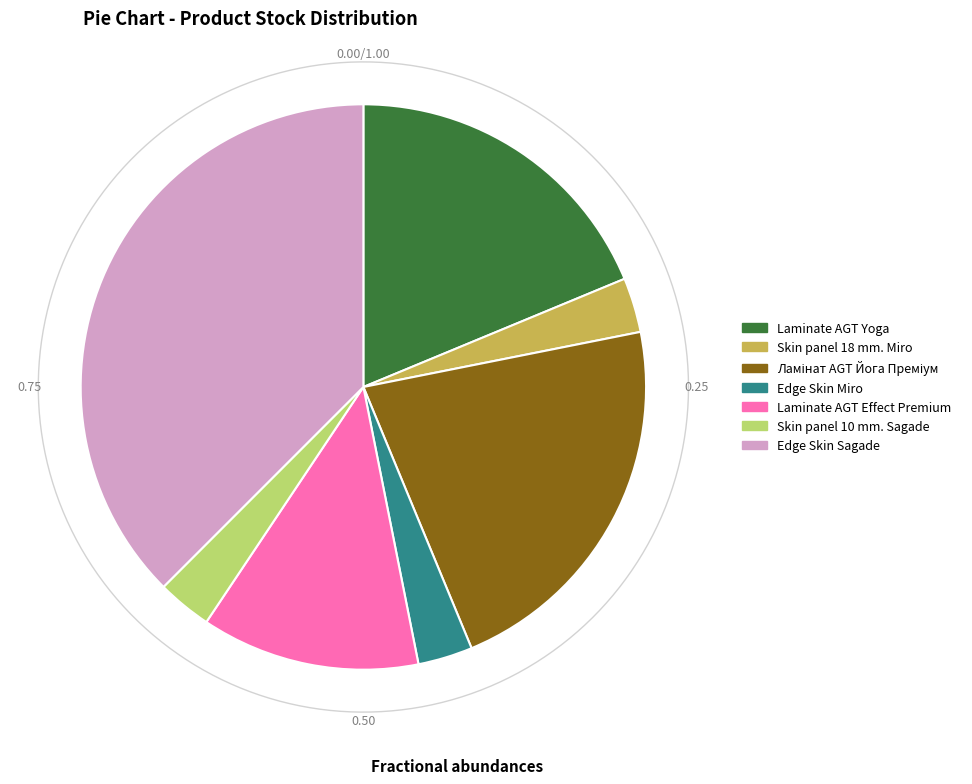

What is the change in value from Laminate AGT Yoga to Laminate AGT Effect Premium?

-2